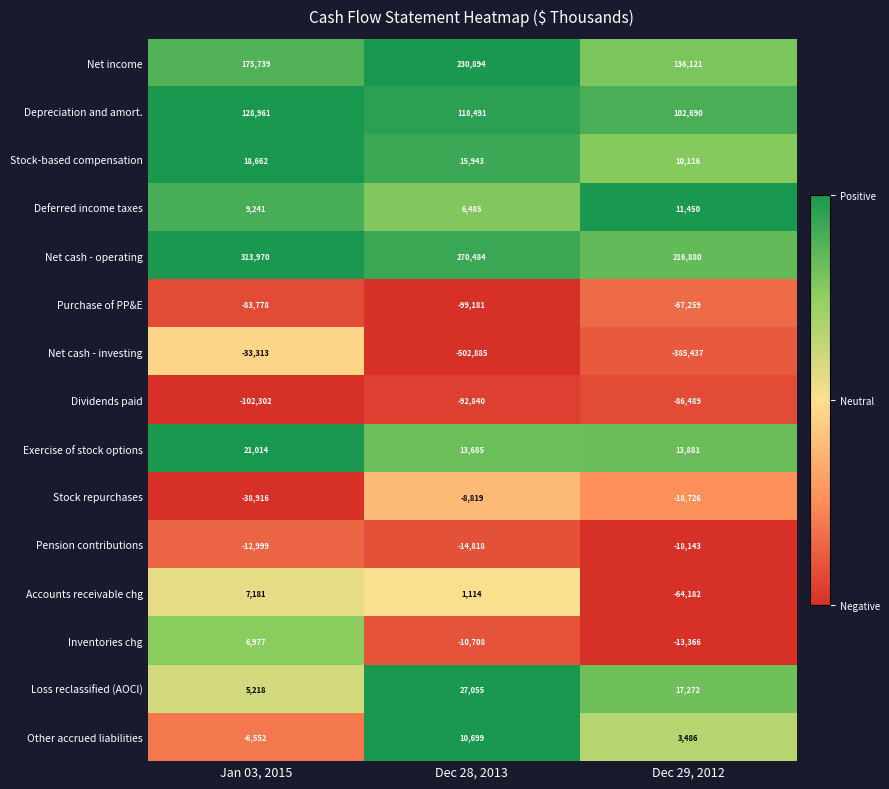

What is the difference between the maximum and second lowest values in the Accounts receivable chg series?

6067